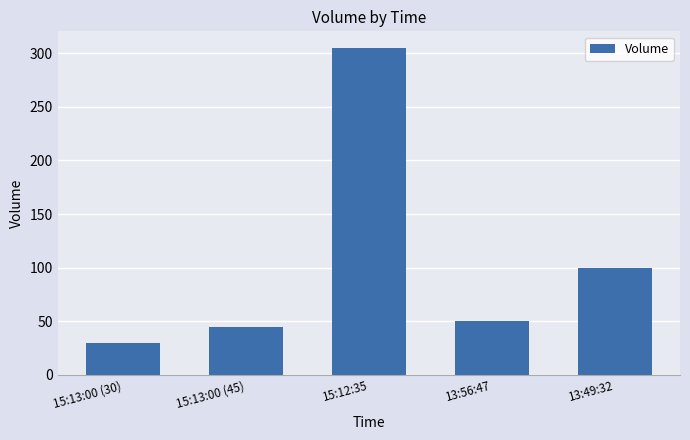

The value at 13:49:32 is 100. True or false?

True